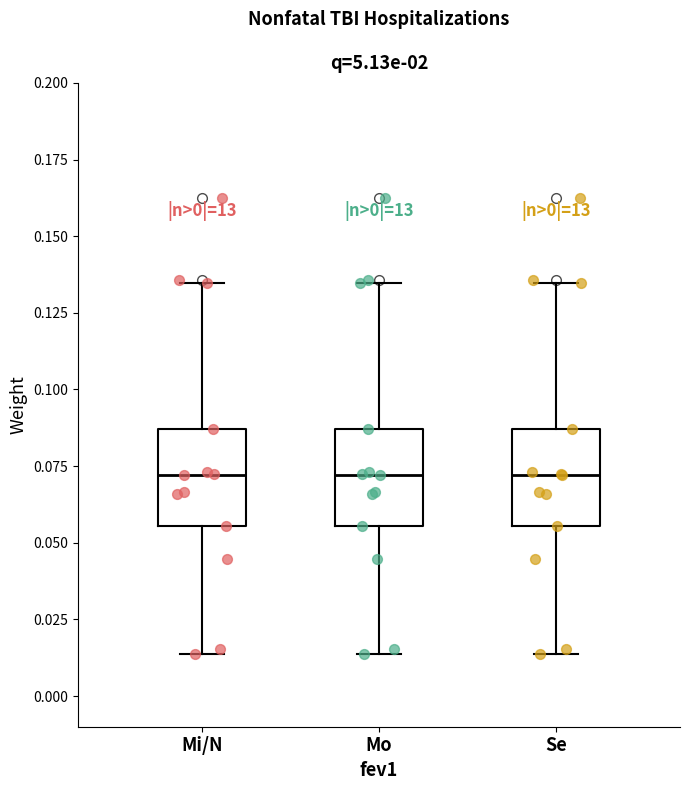

Where does the upper whisker of the box for Se end on the y-axis? The values are not printed on the chart, so give them approximately, as read against the axis.

0.135